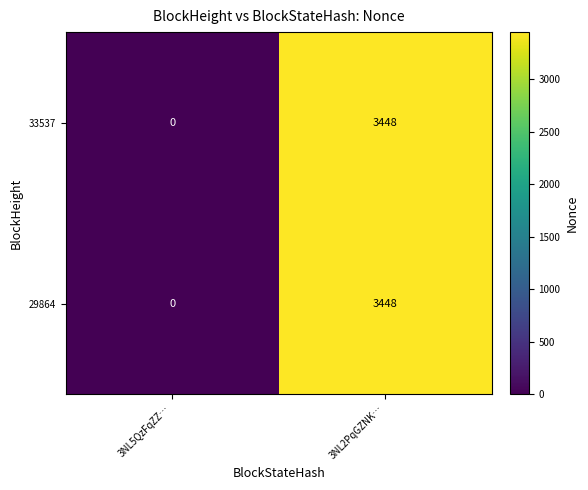

True or false: 29864 has a value of 1178 at 3NL5QzFqZZ….

False